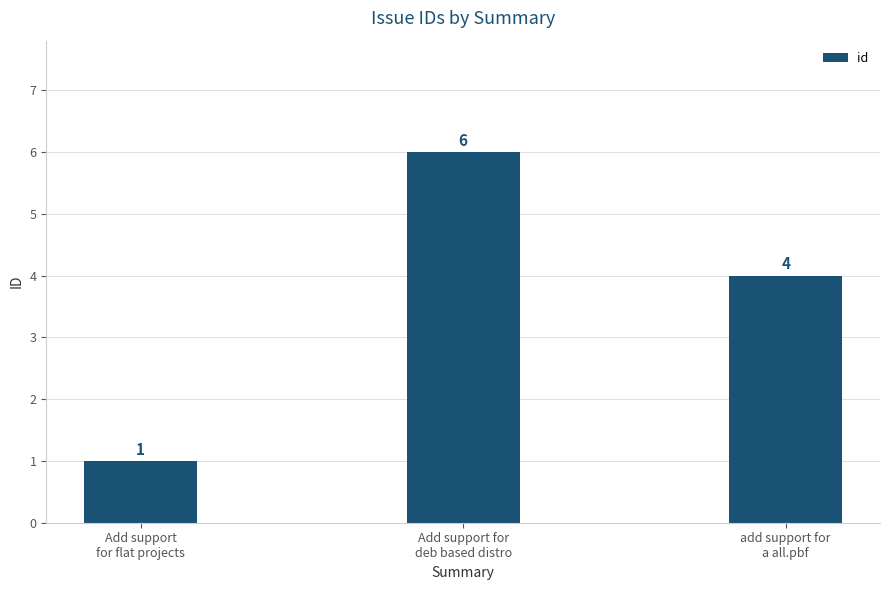

Reading right to left, extract all data points from this chart.

4	6	1